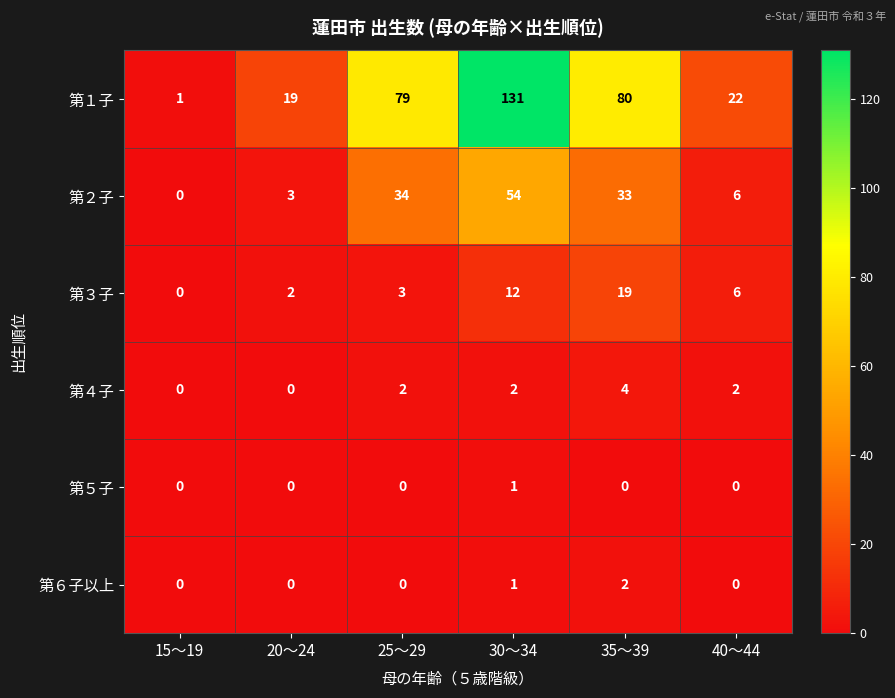

Which series has the largest total across all categories?

第１子